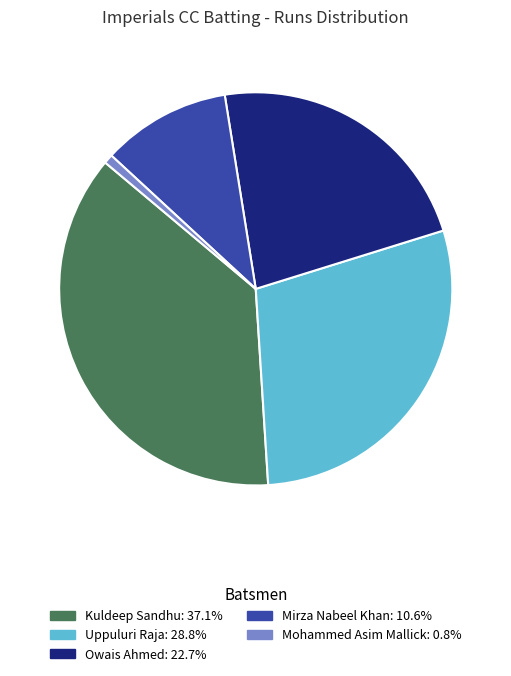

Is there a majority slice in this chart?

No